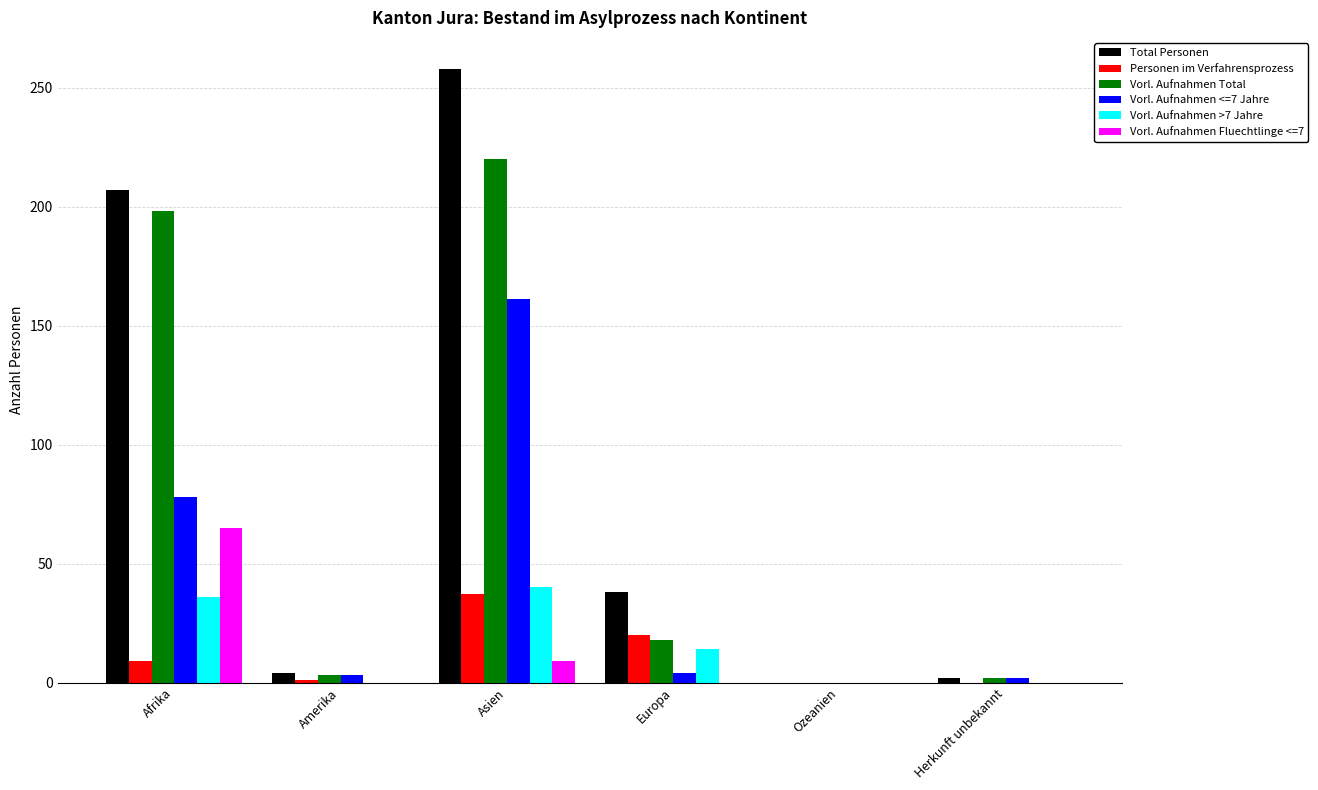

True or false: Vorl. Aufnahmen >7 Jahre has a value of 5 at Europa.

False